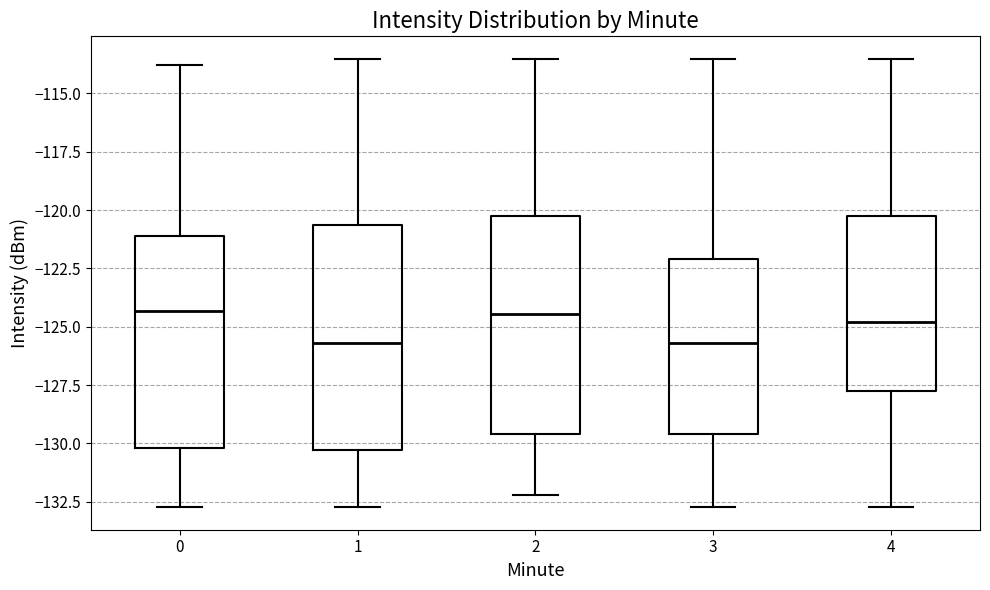

Where is the lower edge of the box at x = 4 on the y-axis? The values are not printed on the chart, so give them approximately, as read against the axis.

-127.5